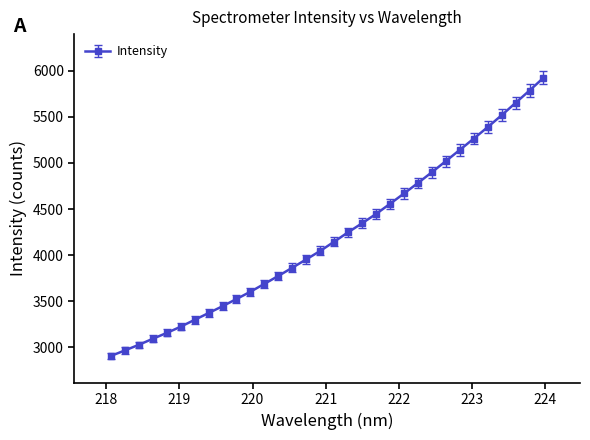

What is the value of the 22nd point from the left?

4669.0